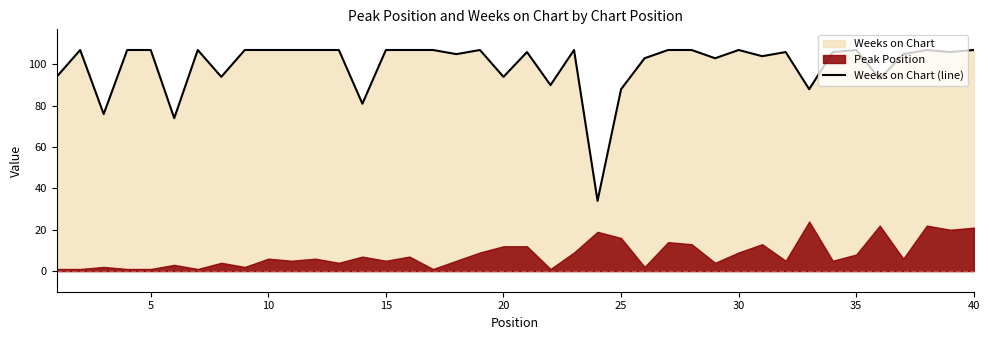

What is the minimum value for Weeks on Chart (line)?

34